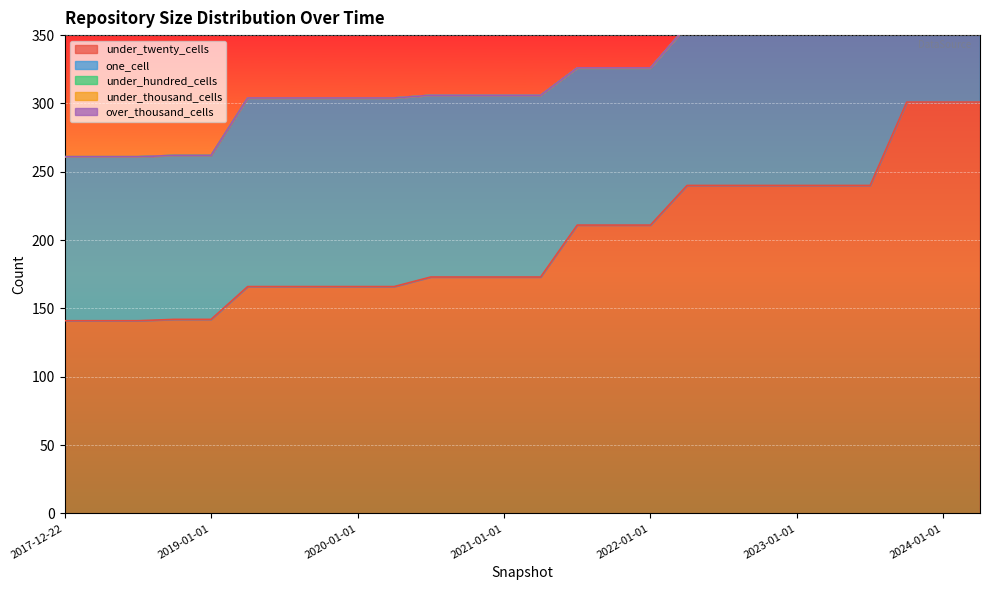

Rank the series by their maximum value, from lowest to highest.

under_thousand_cells, over_thousand_cells, under_hundred_cells, one_cell, under_twenty_cells